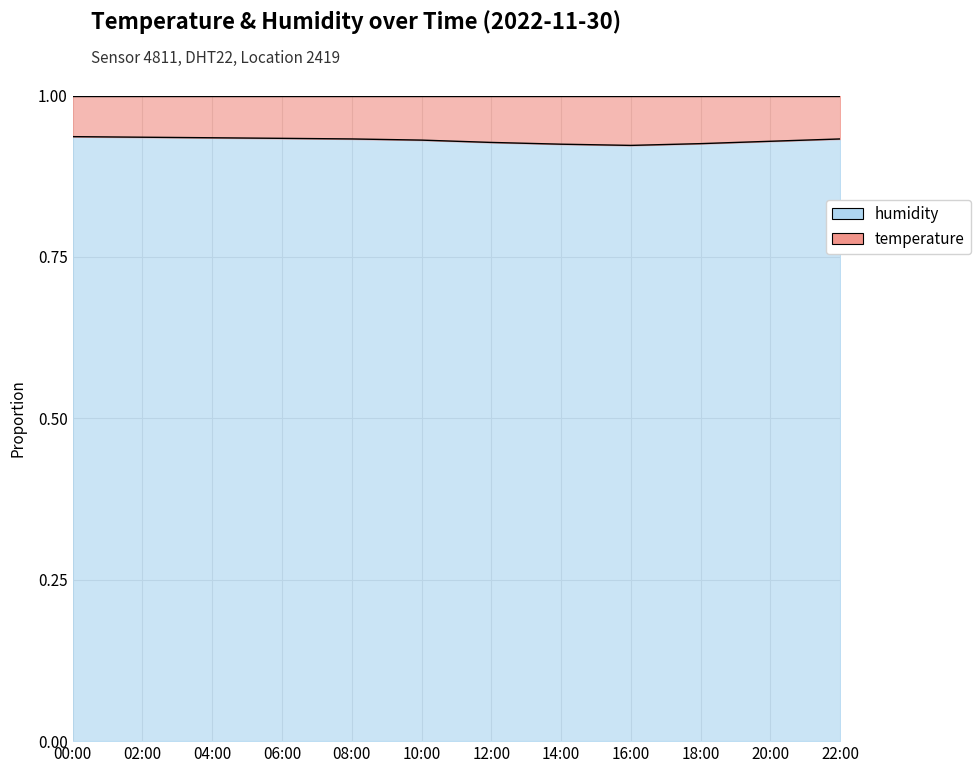

Which label corresponds to the smallest value in the chart?

16:00